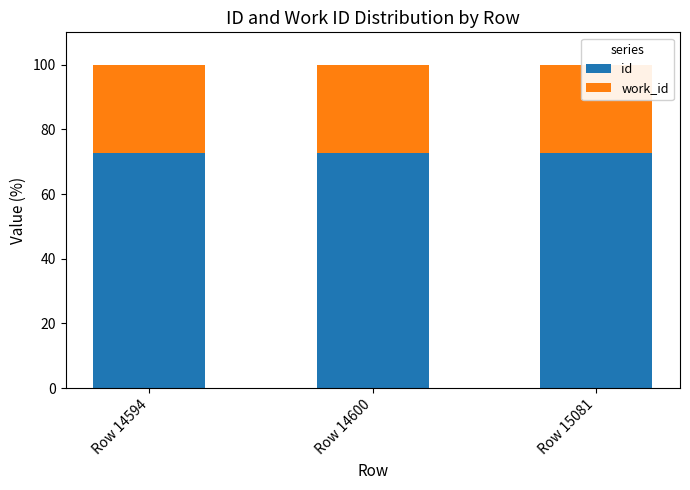

At which category is the sum across all series the highest?

Row 14600